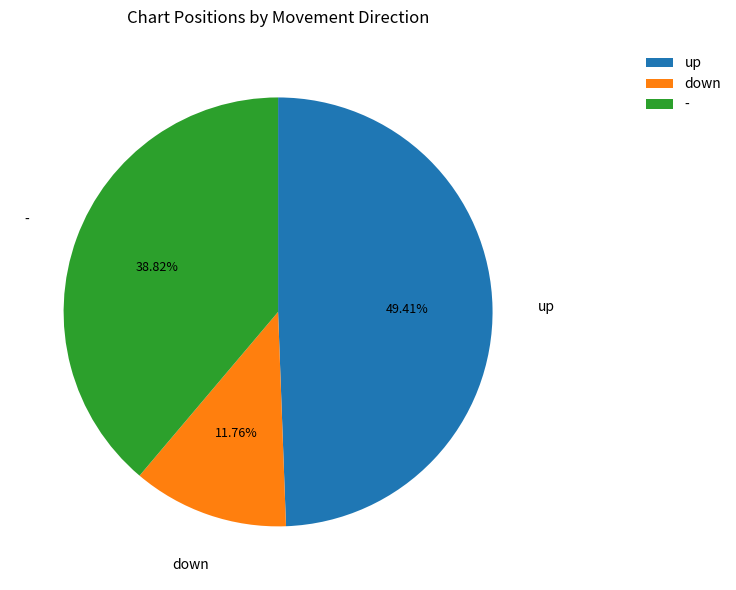

Combined, do - and up account for over 50%?

Yes